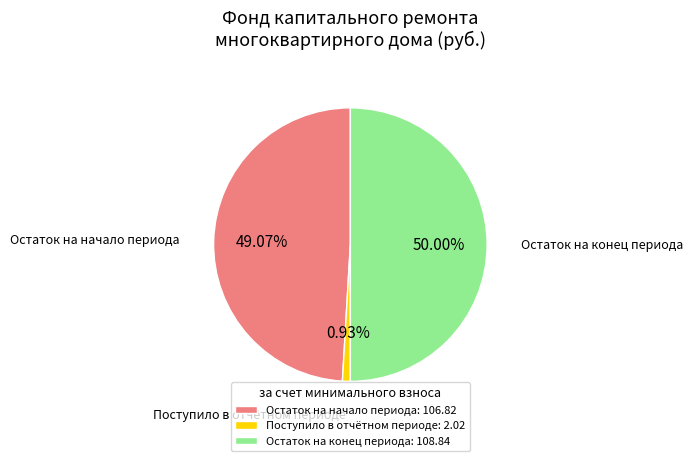

Approximately how many times larger is the value at Остаток на начало периода compared to Остаток на конец периода?

1.0